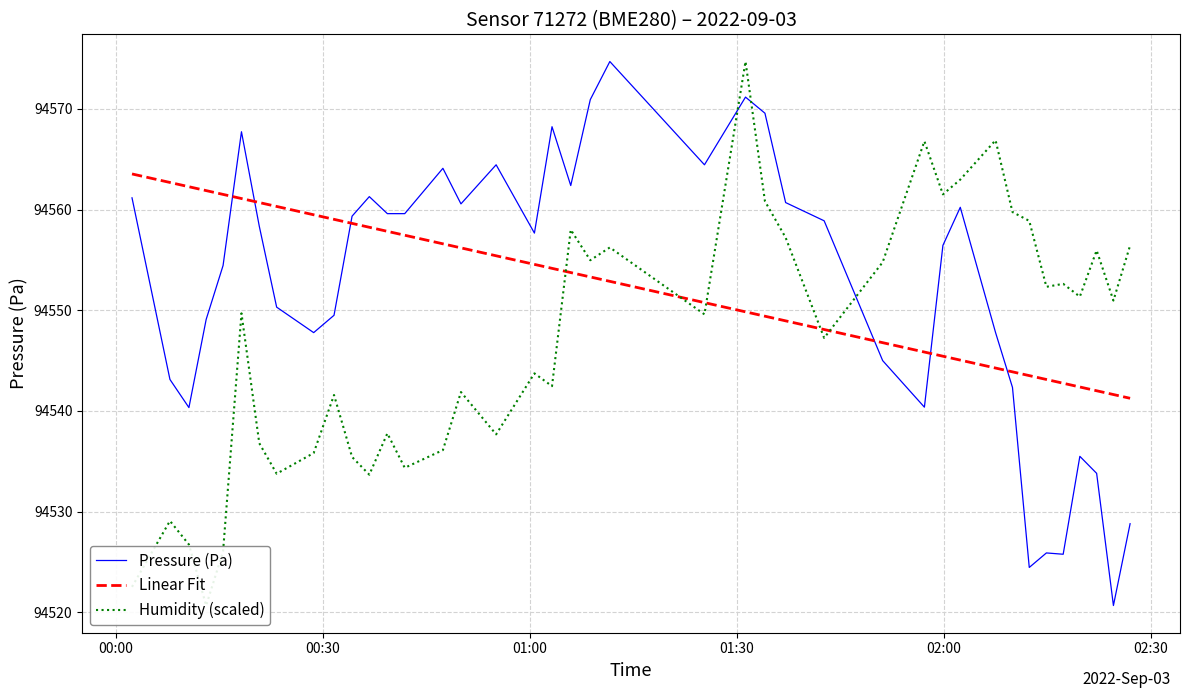

What is the lowest value of the Pressure (Pa) series?

94520.7